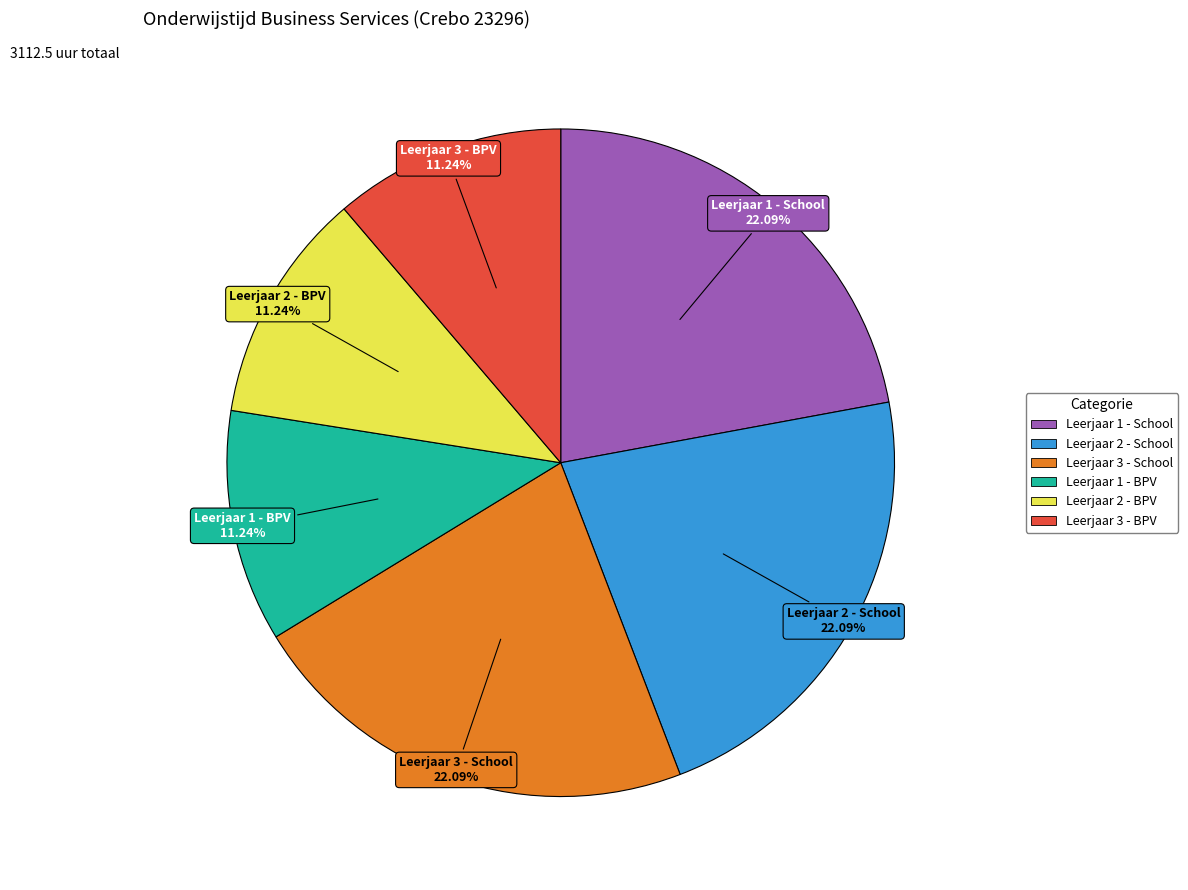

How many slices are in this pie chart?

6